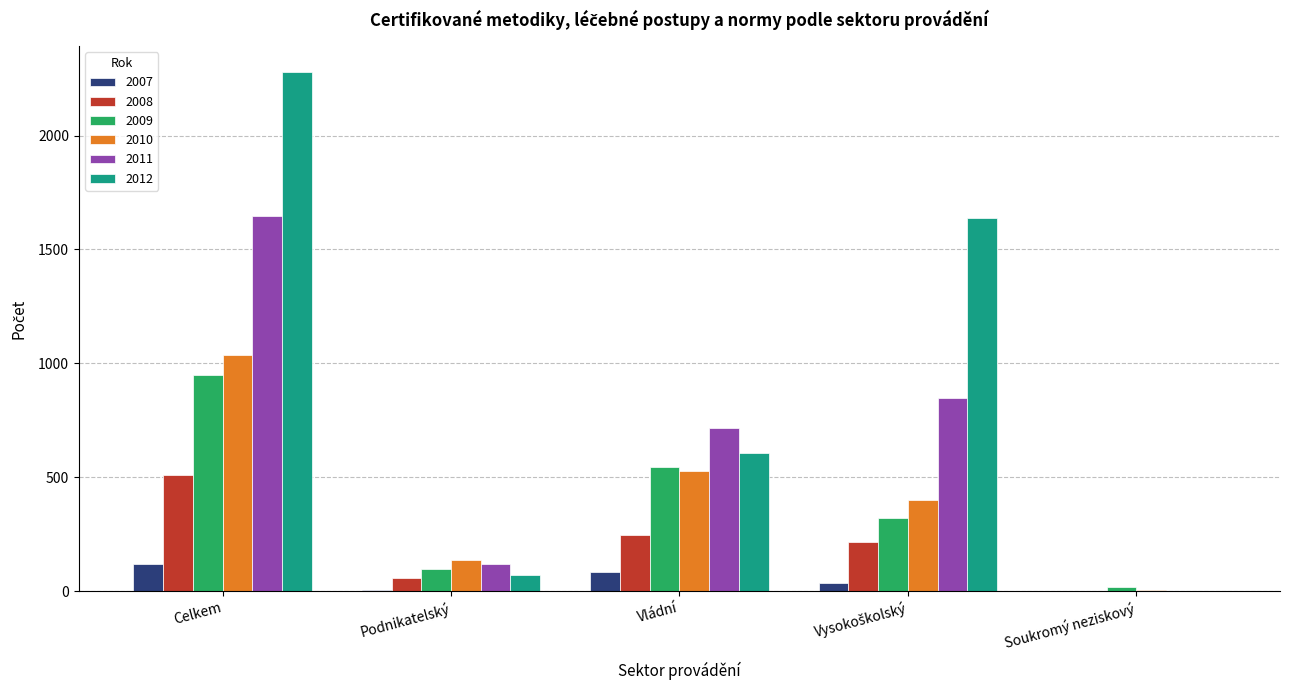

Is the value of 2009 at Vládní greater than the value of 2011 at Podnikatelský?

Yes